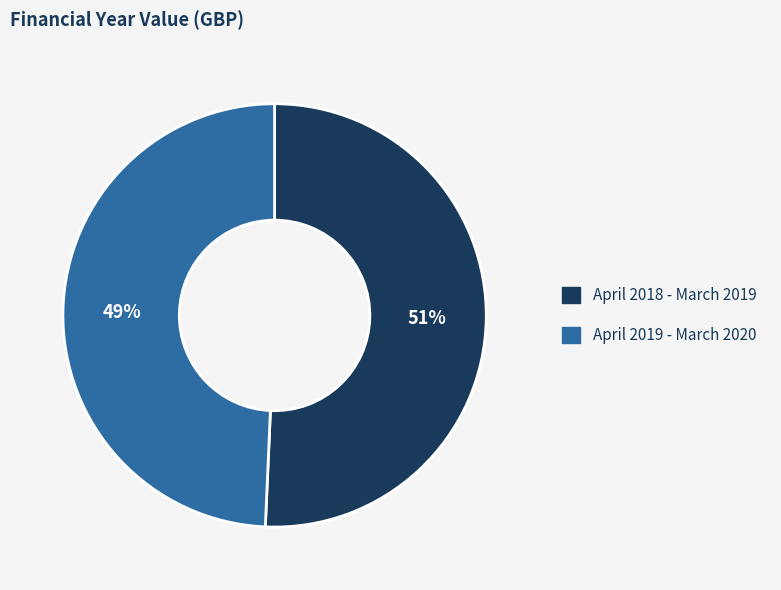

To the nearest percent, what is the combined percentage of April 2019 - March 2020 and April 2018 - March 2019?

100%